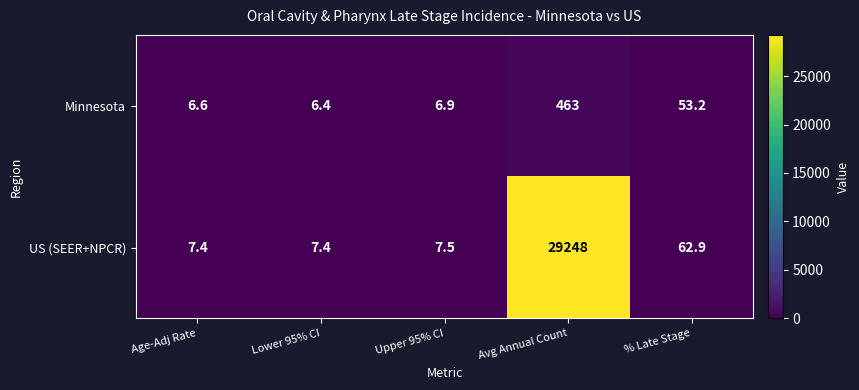

What is the spread (max minus min) of values at % Late Stage?

9.7